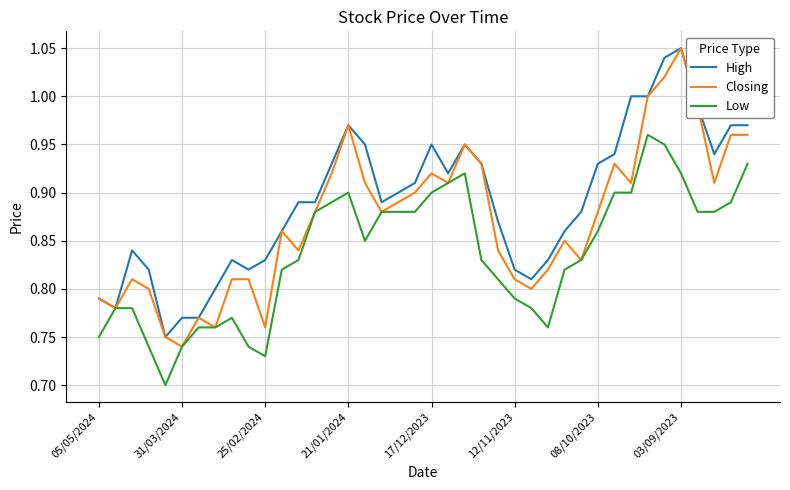

Does the chart display data point markers on the line(s)?

No